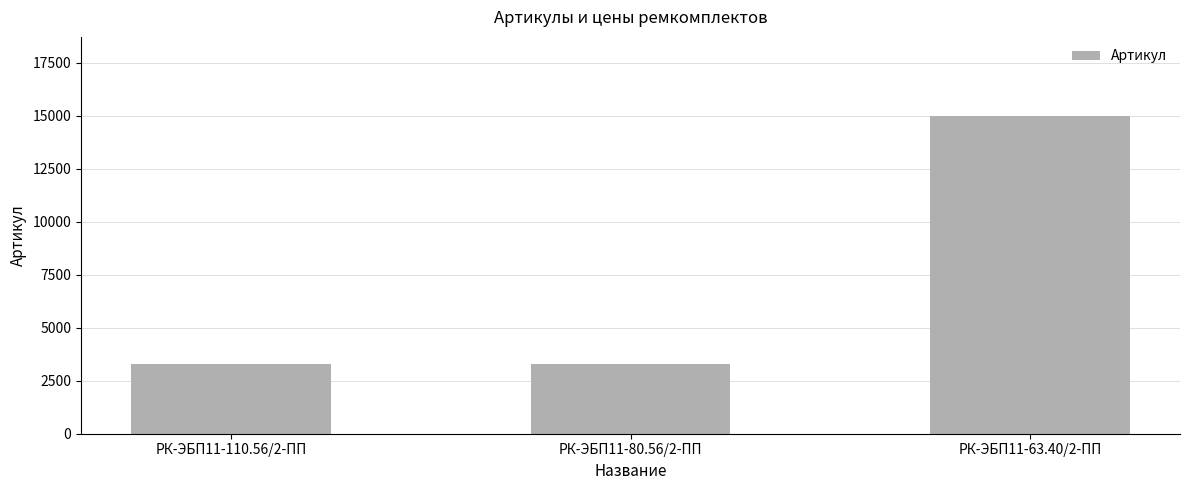

How many values are below 3294?

1